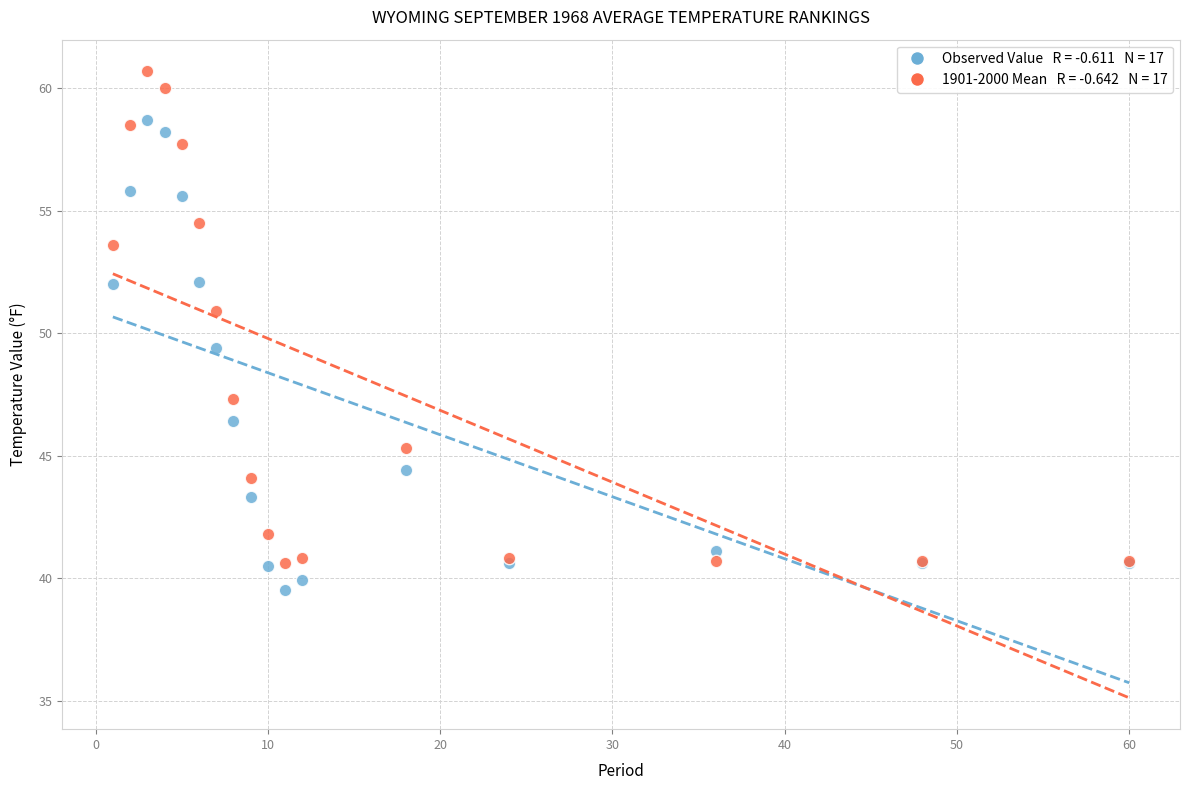

Across all series, what Y value is closest to 50?

49.4